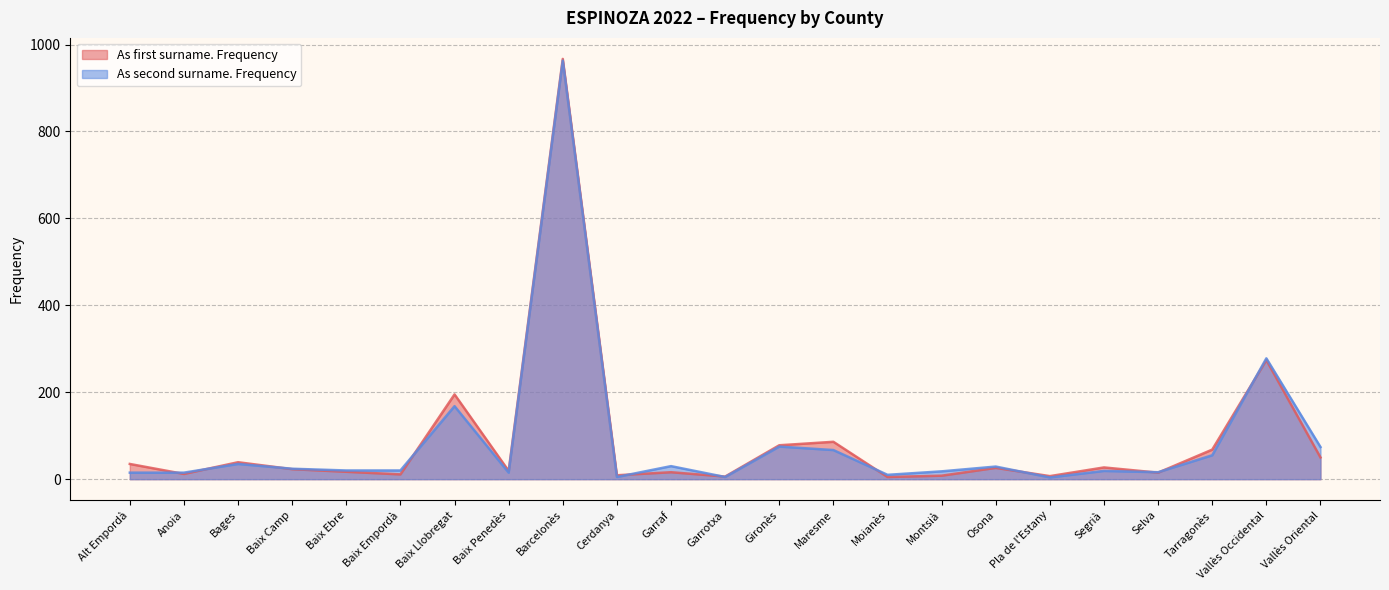

Read the As second surname. Frequency value at Alt Empordà.

15